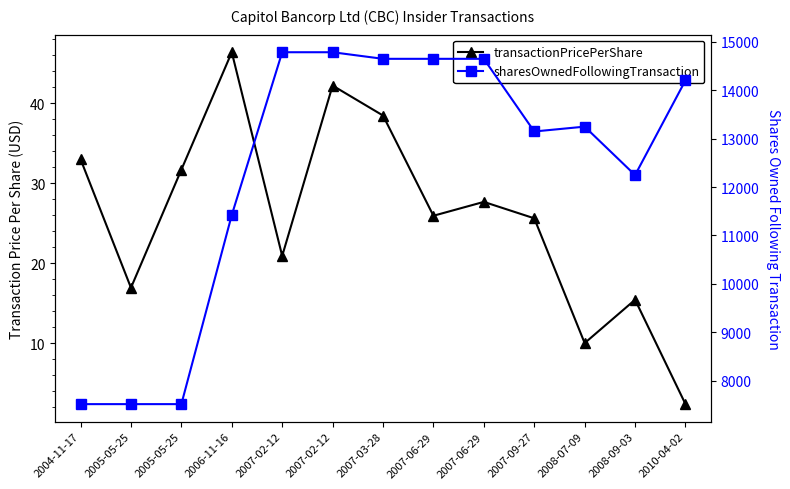

True or false: sharesOwnedFollowingTransaction and transactionPricePerShare intersect in this chart.

False